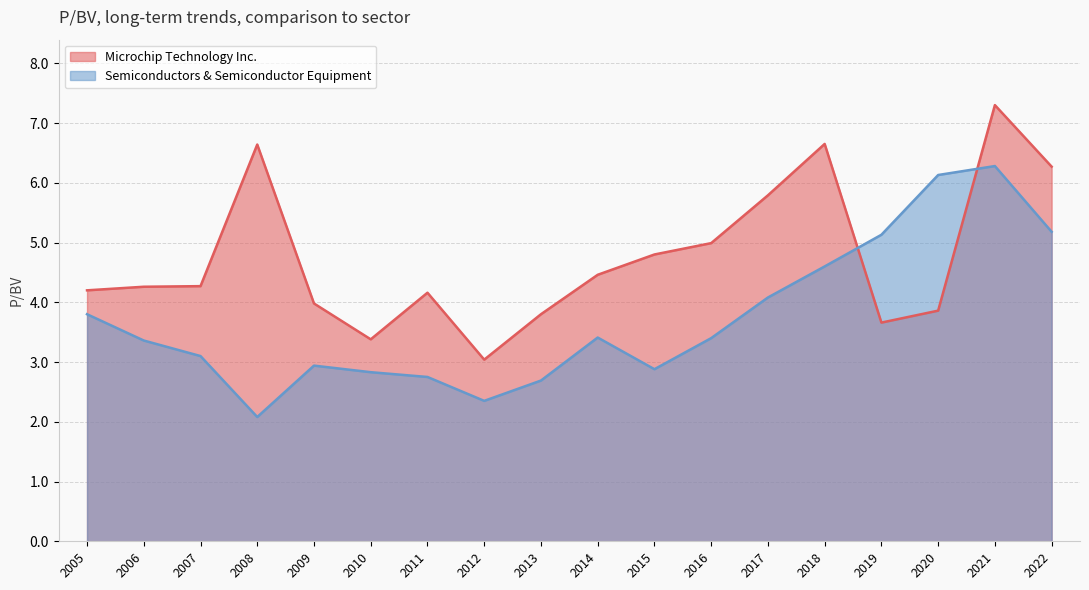

Where is the first local minimum for Semiconductors & Semiconductor Equipment?

2008